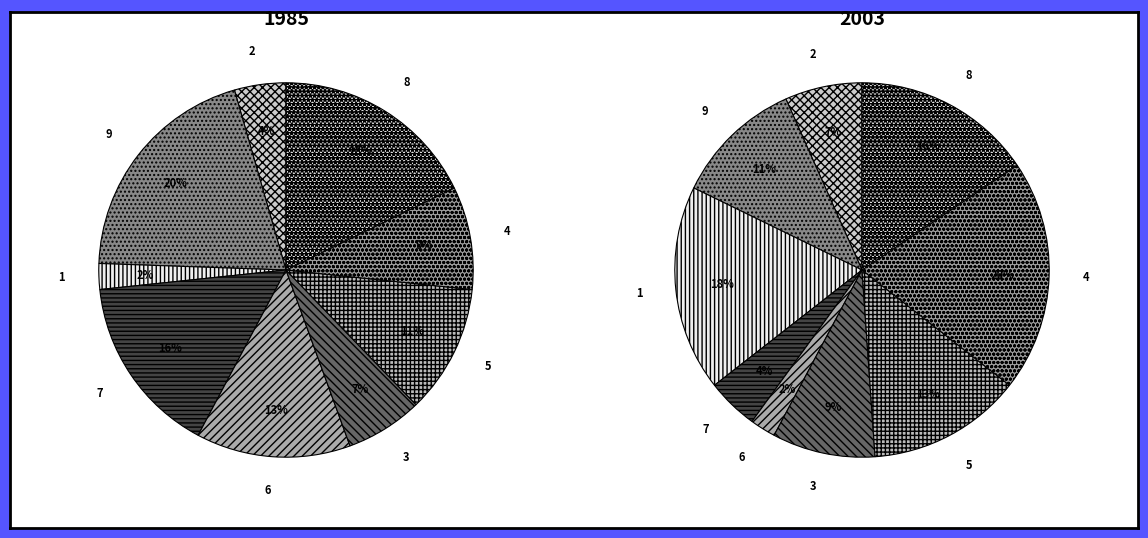

To the nearest percent, what is the difference between the col_1=1 and col_1=6 slice percentages?

16%